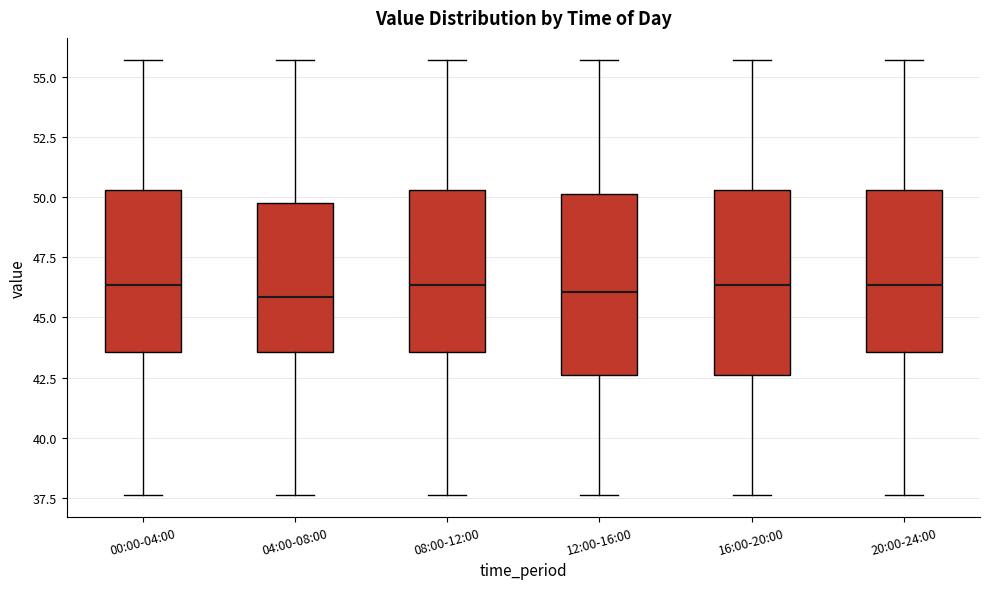

Reading left to right, read every box against the y-axis: the position of its median line, the range the box covers, and the ends of its whiskers. The values are not printed on the chart, so give them approximately, as read against the axis.

00:00-04:00: median 46.5, box 43.5 to 50.5, whiskers 37.5 to 55.5
04:00-08:00: median 46.0, box 43.5 to 49.5, whiskers 37.5 to 55.5
08:00-12:00: median 46.5, box 43.5 to 50.5, whiskers 37.5 to 55.5
12:00-16:00: median 46.0, box 42.5 to 50.0, whiskers 37.5 to 55.5
16:00-20:00: median 46.5, box 42.5 to 50.5, whiskers 37.5 to 55.5
20:00-24:00: median 46.5, box 43.5 to 50.5, whiskers 37.5 to 55.5